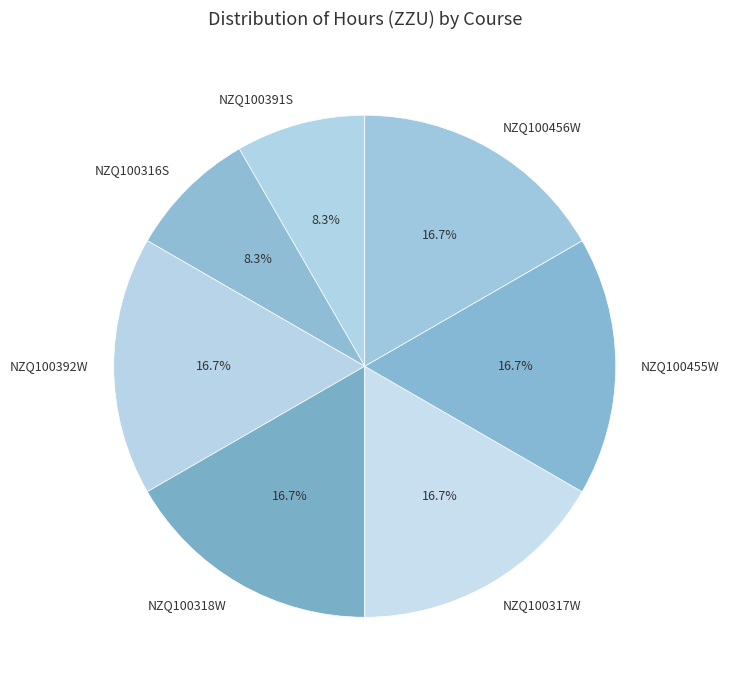

What percentage is the NZQ100316S slice, to the nearest percent?

8%